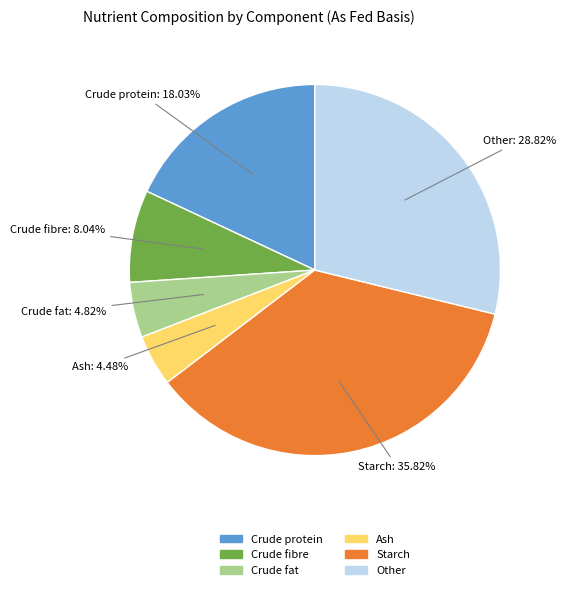

To the nearest percent, what is the difference between the largest and smallest slice percentages?

31%